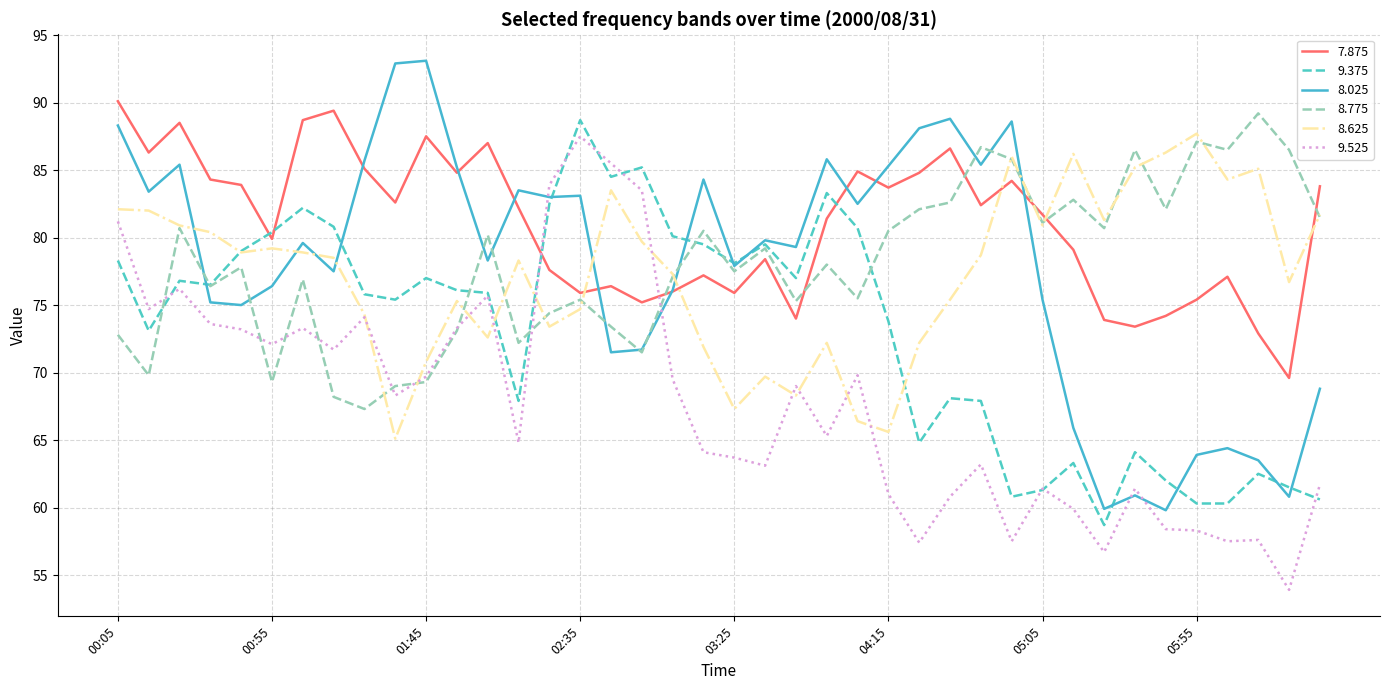

How many intersections are there between 8.625 and 9.375?

4